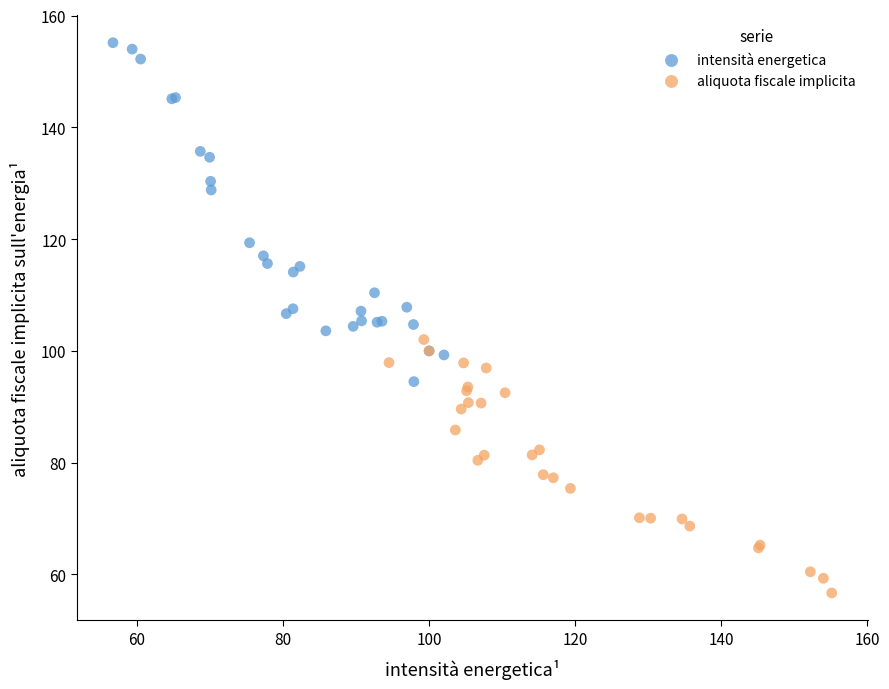

Which series contains the highest Y value?

intensità energetica